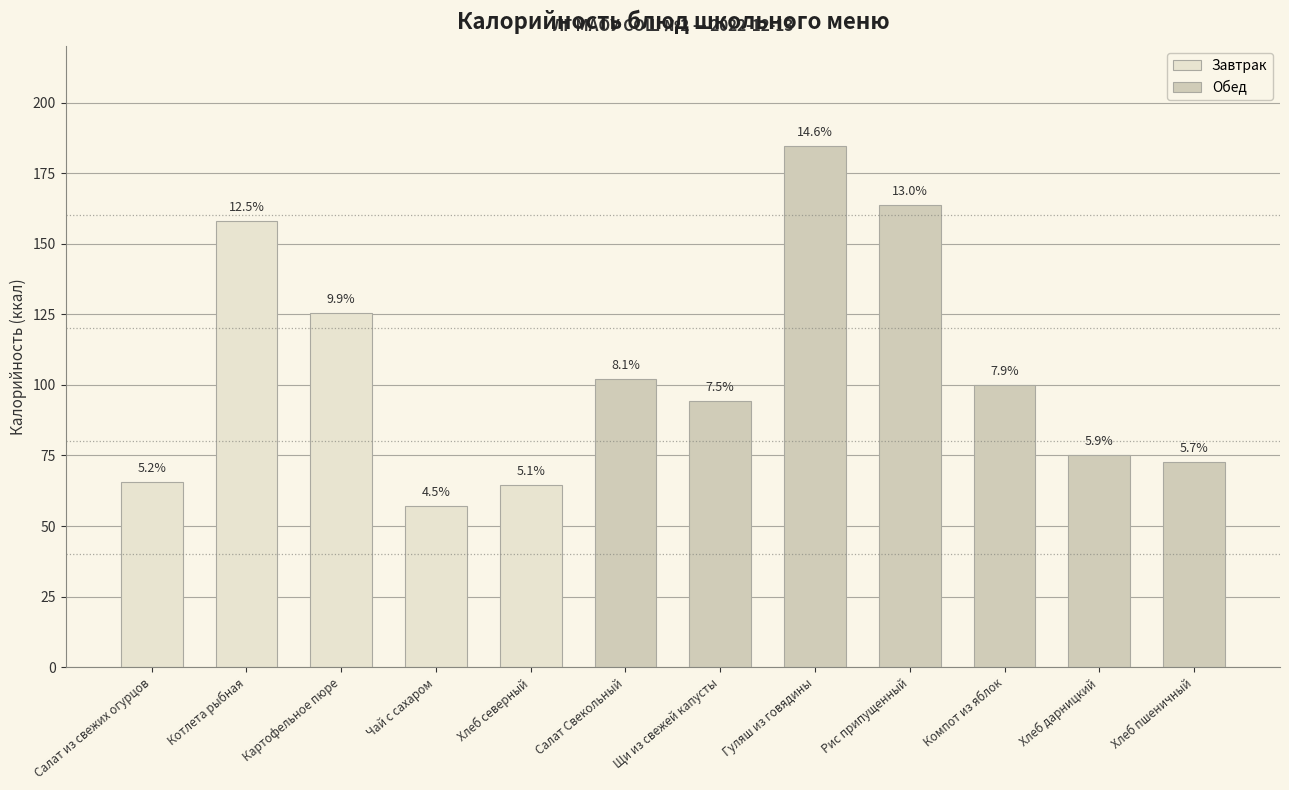

What is the change in value from Хлеб северный to Щи из свежей капусты?

+29.9